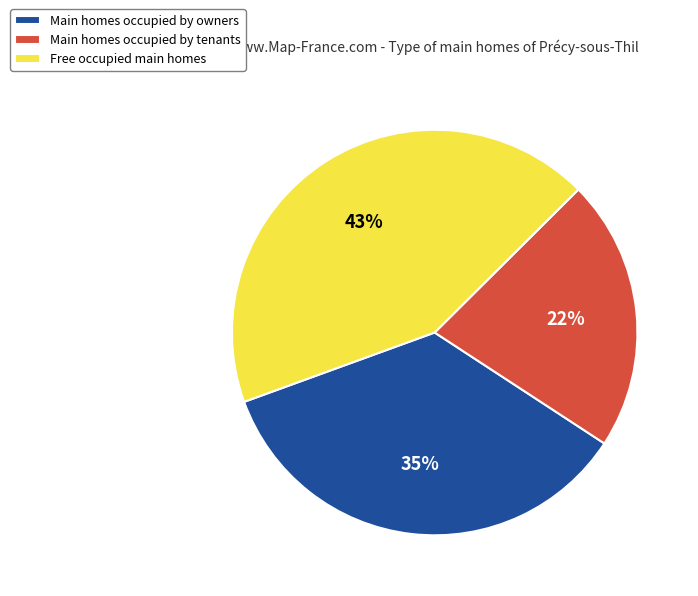

True or false: Main homes occupied by owners accounts for 35% of the total.

True